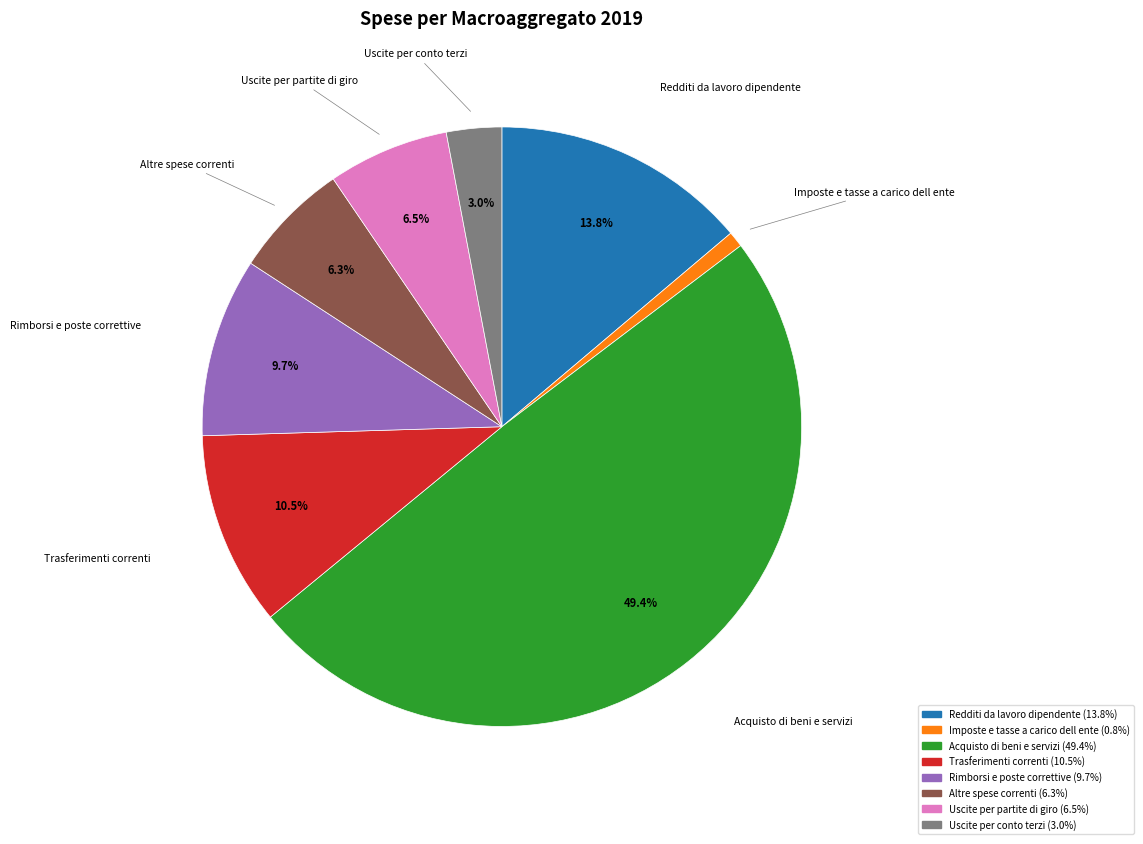

What percentage is the Altre spese correnti slice, to the nearest percent?

6%